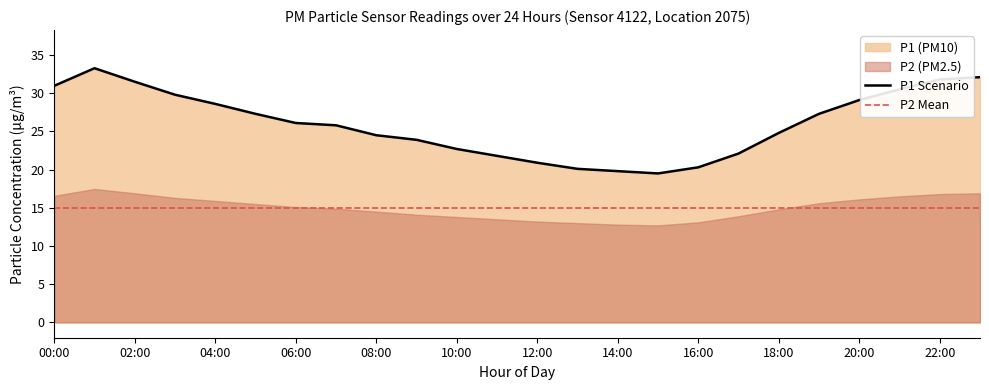

What is the minimum value shown in the chart?

19.5